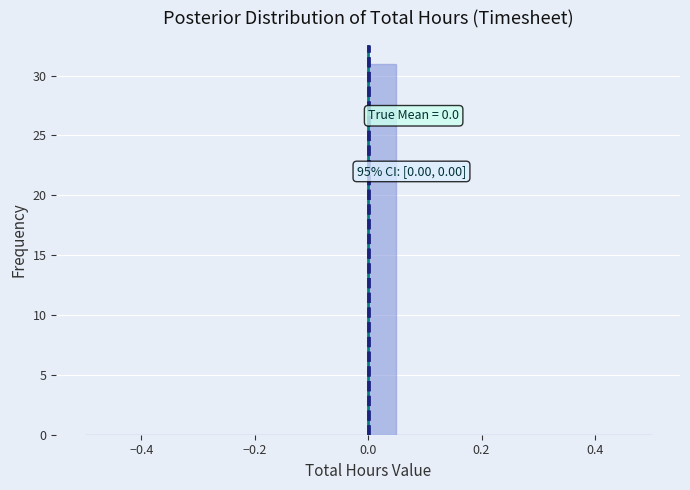

Read against the x-axis, roughly where is the centre of the tallest bar?

0.02